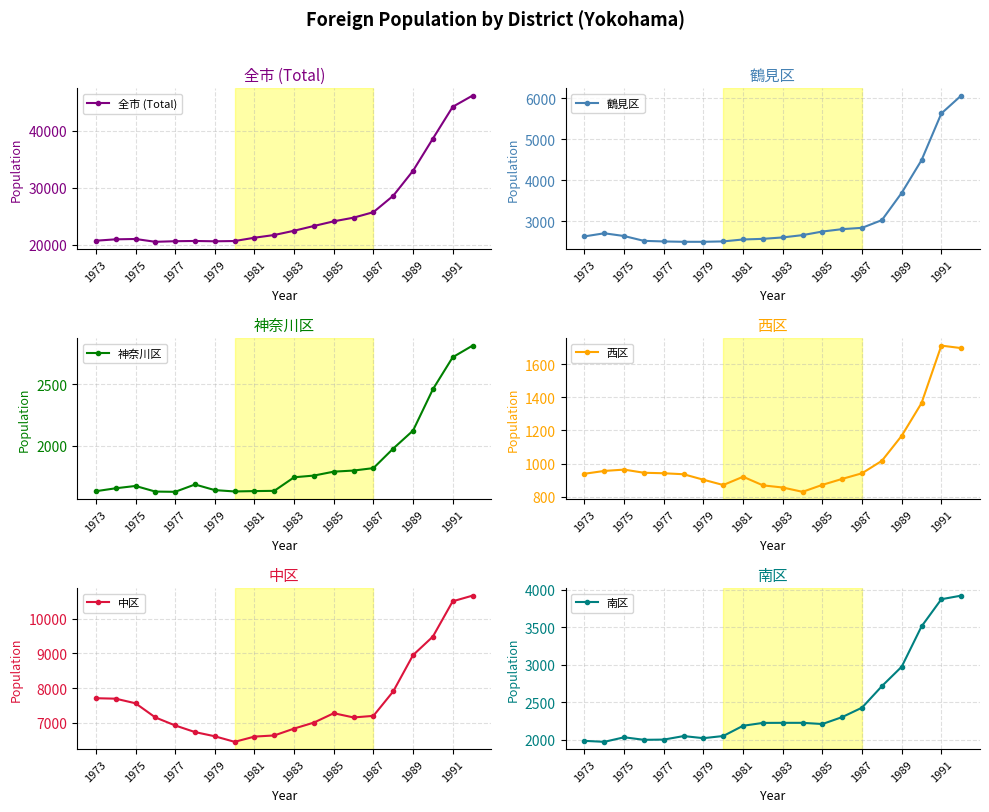

Is it true that 全市 (Total) equals 25690 at 1987?

True